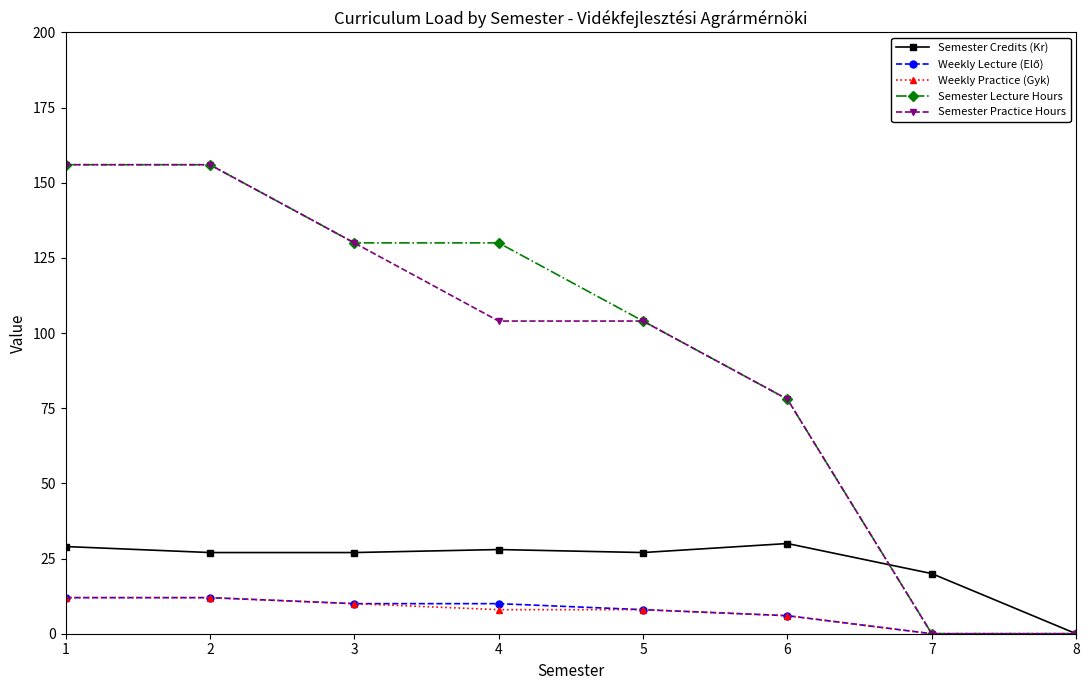

The value of Semester Lecture Hours at 6 is 120. True or false?

False